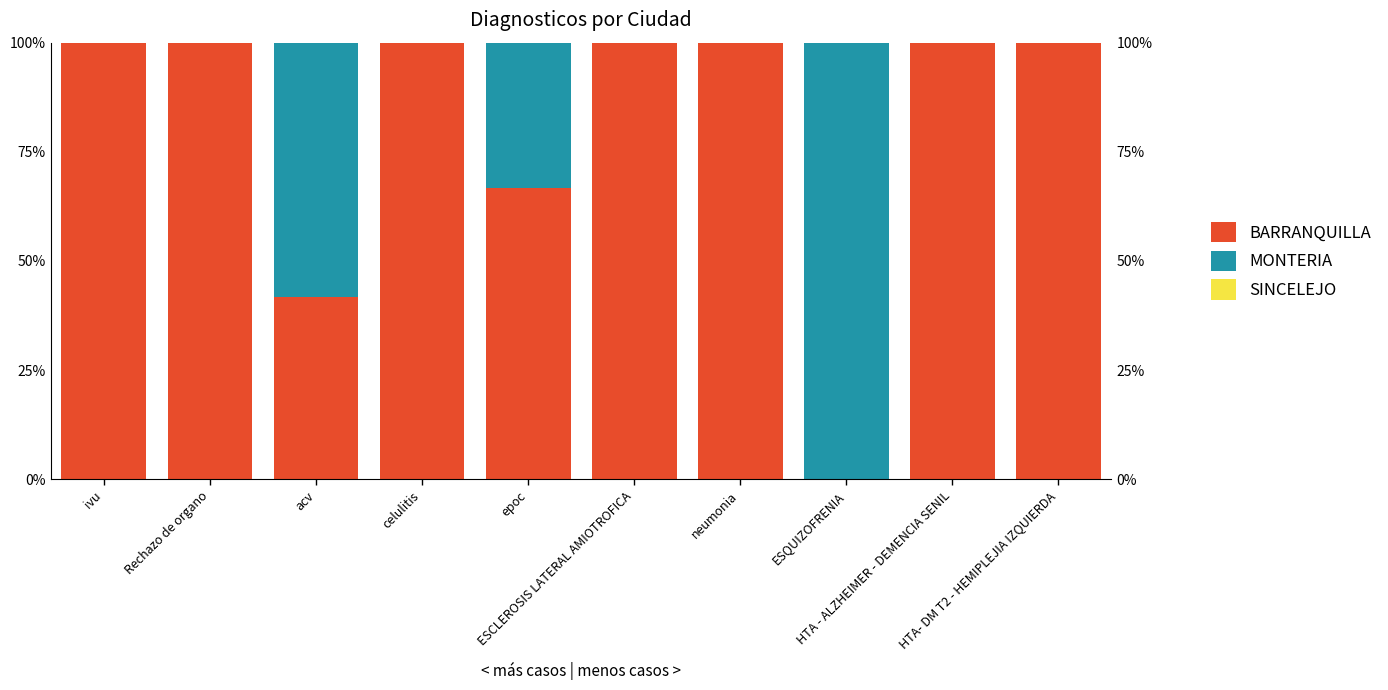

Count the number of data series in this chart.

3